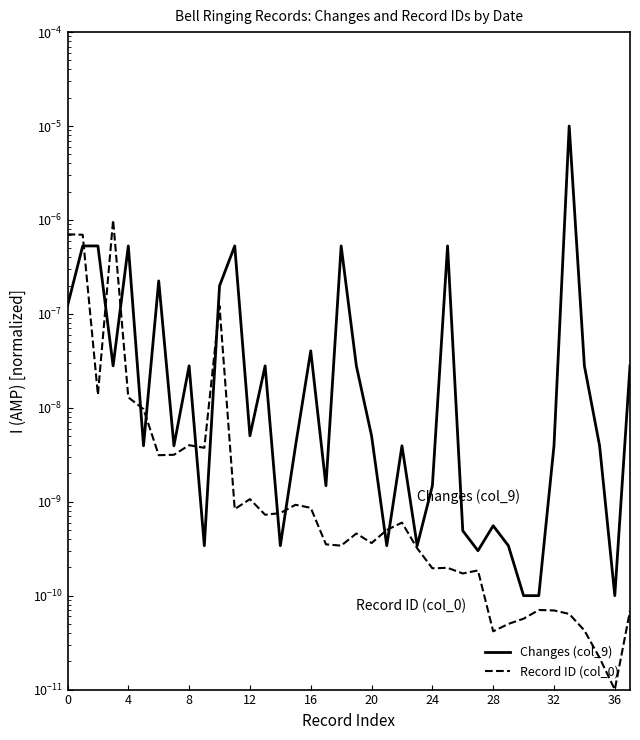

At which label does Record ID (col_0) reach its minimum?

36